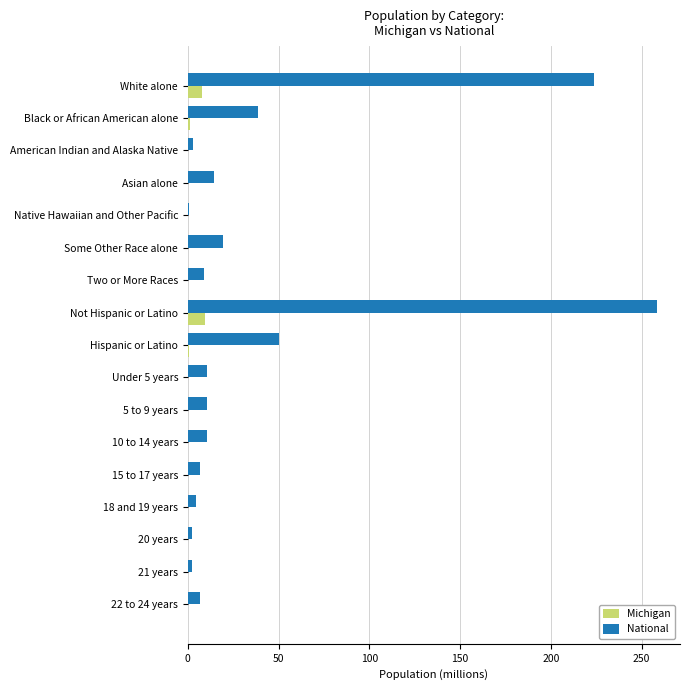

The Michigan series shows 0.3 at 5 to 9 years. True or false?

True